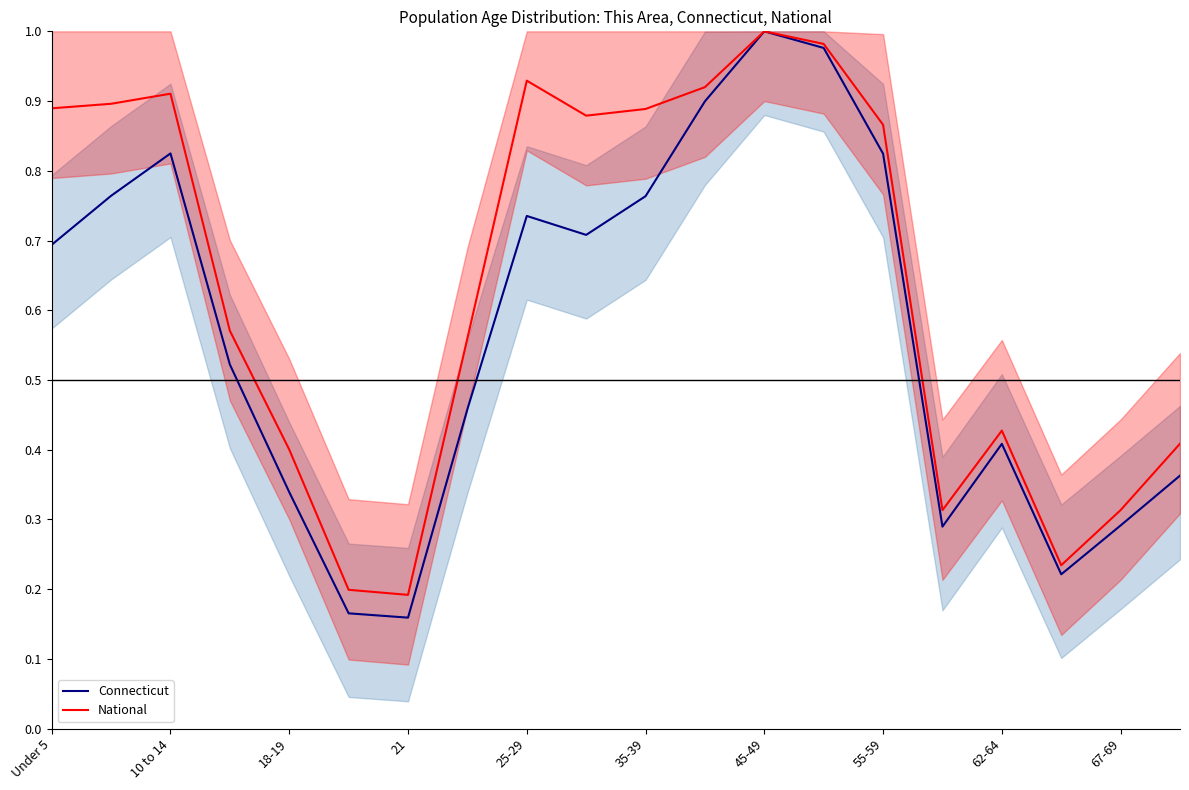

What is the lowest value of the National series?

0.2